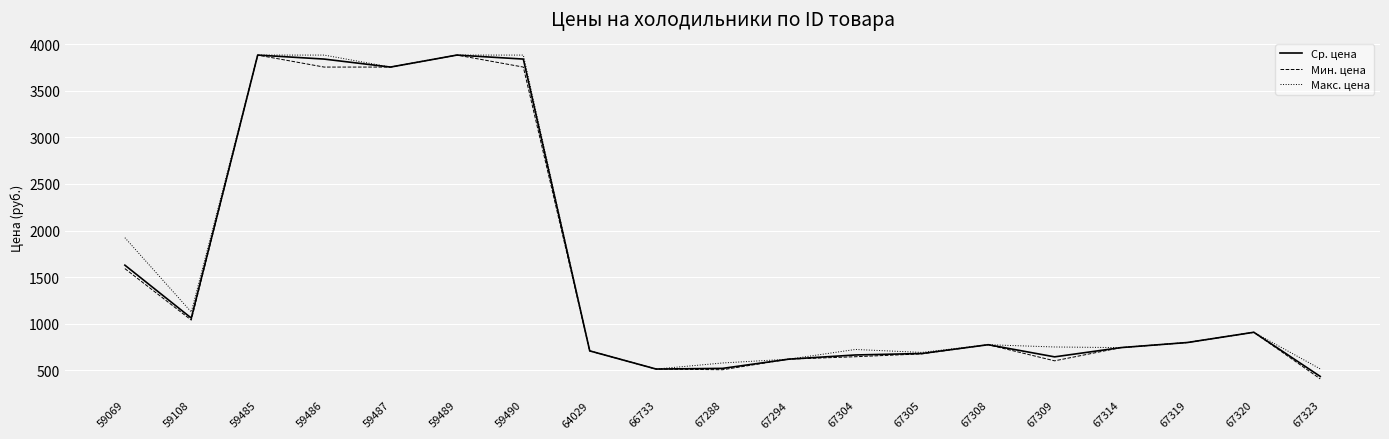

What is the total value across all series at 67323?

1351.2